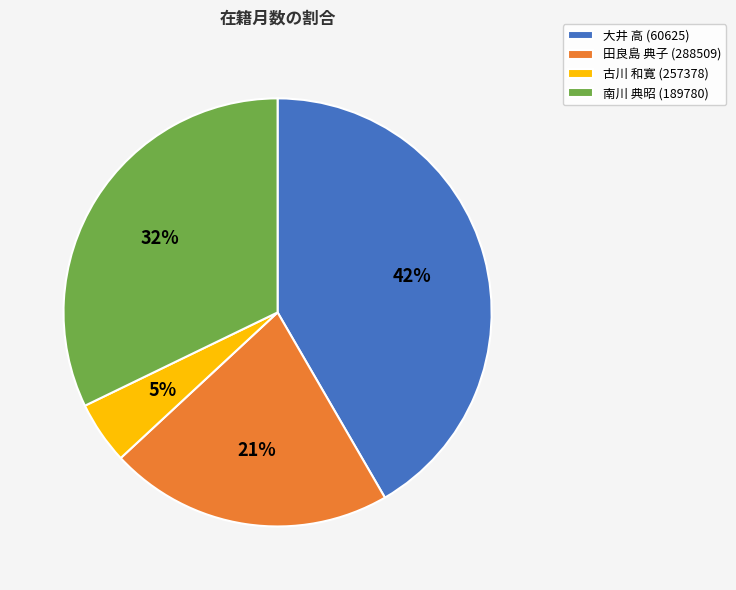

Which category has the biggest portion of the pie?

大井 高 (60625)